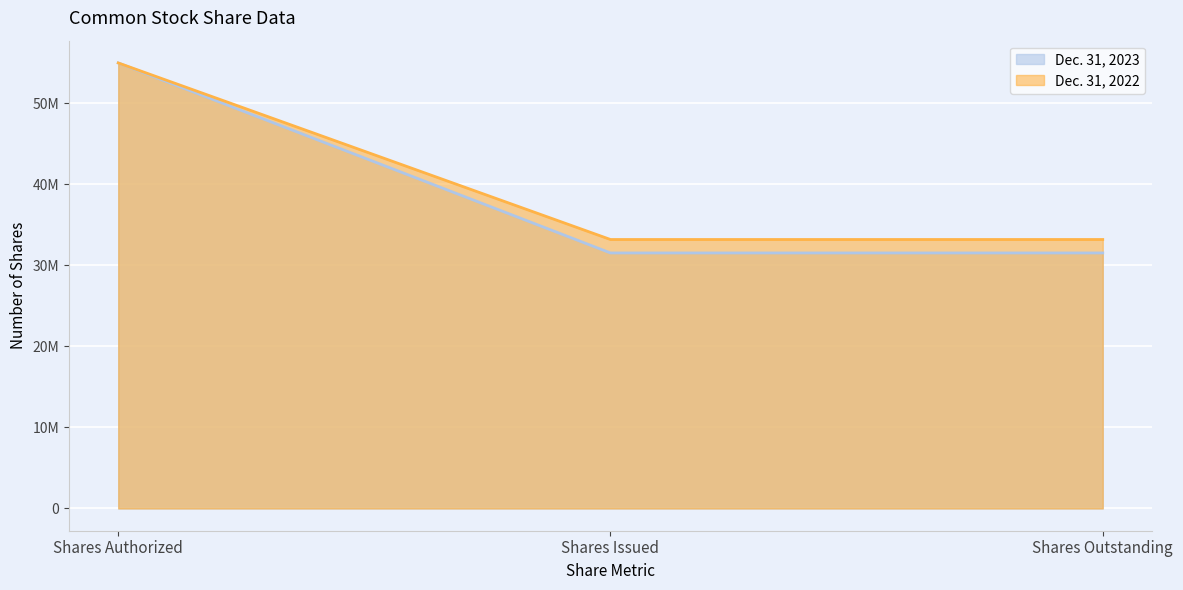

How many Dec. 31, 2022 values are between 33202082 and 55000000?

3